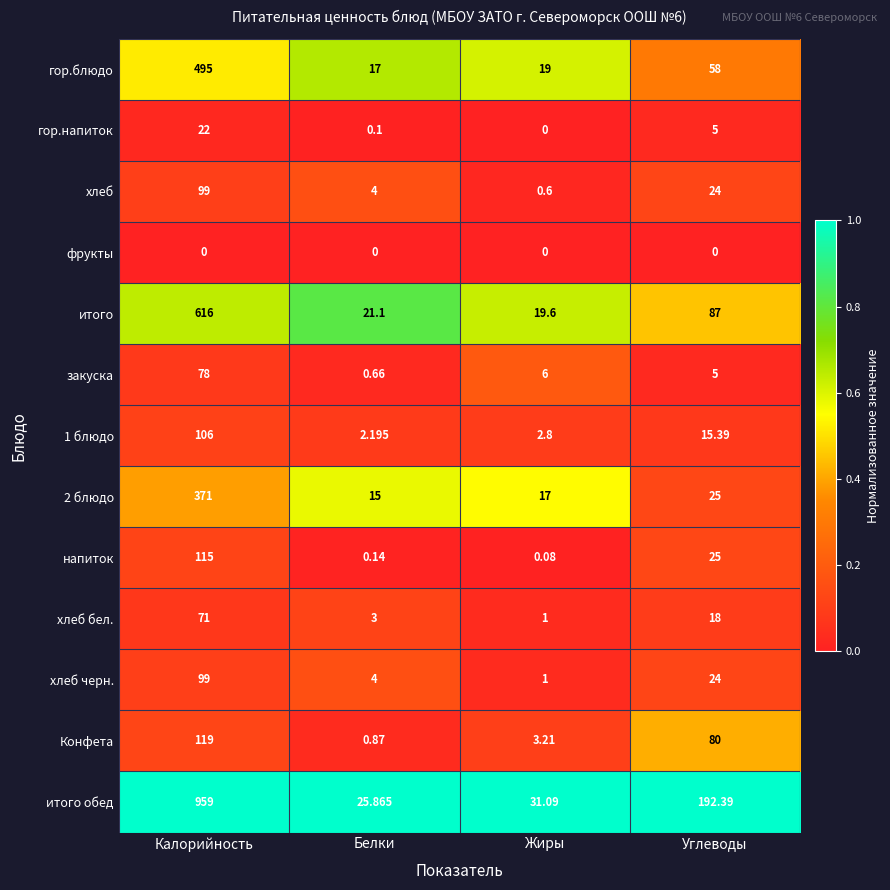

Which series changed the most between Жиры and Углеводы?

итого обед